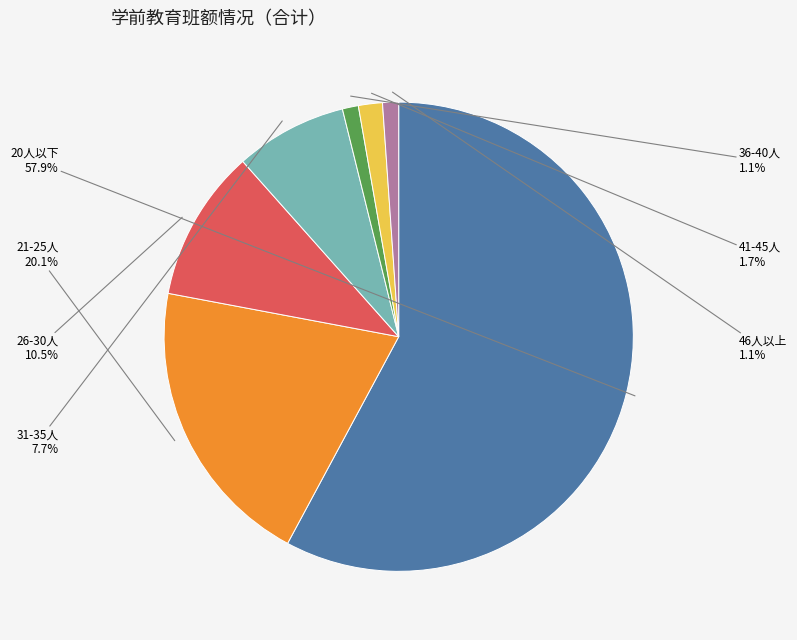

To the nearest percent, what is the average slice percentage?

14%